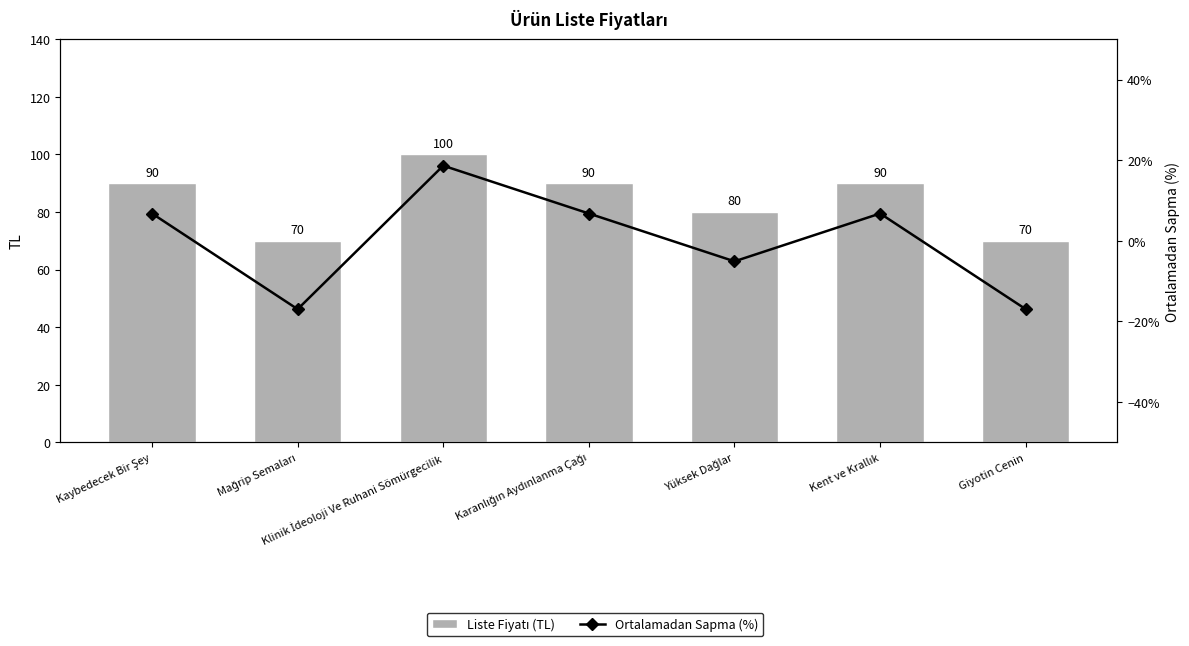

At which label does Ortalamadan Sapma (%) first exceed 6?

Kaybedecek Bir Şey